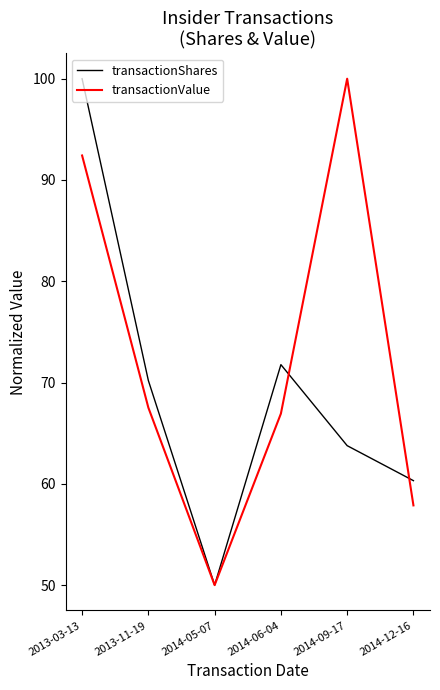

What is the average value of the transactionValue series?

72.5